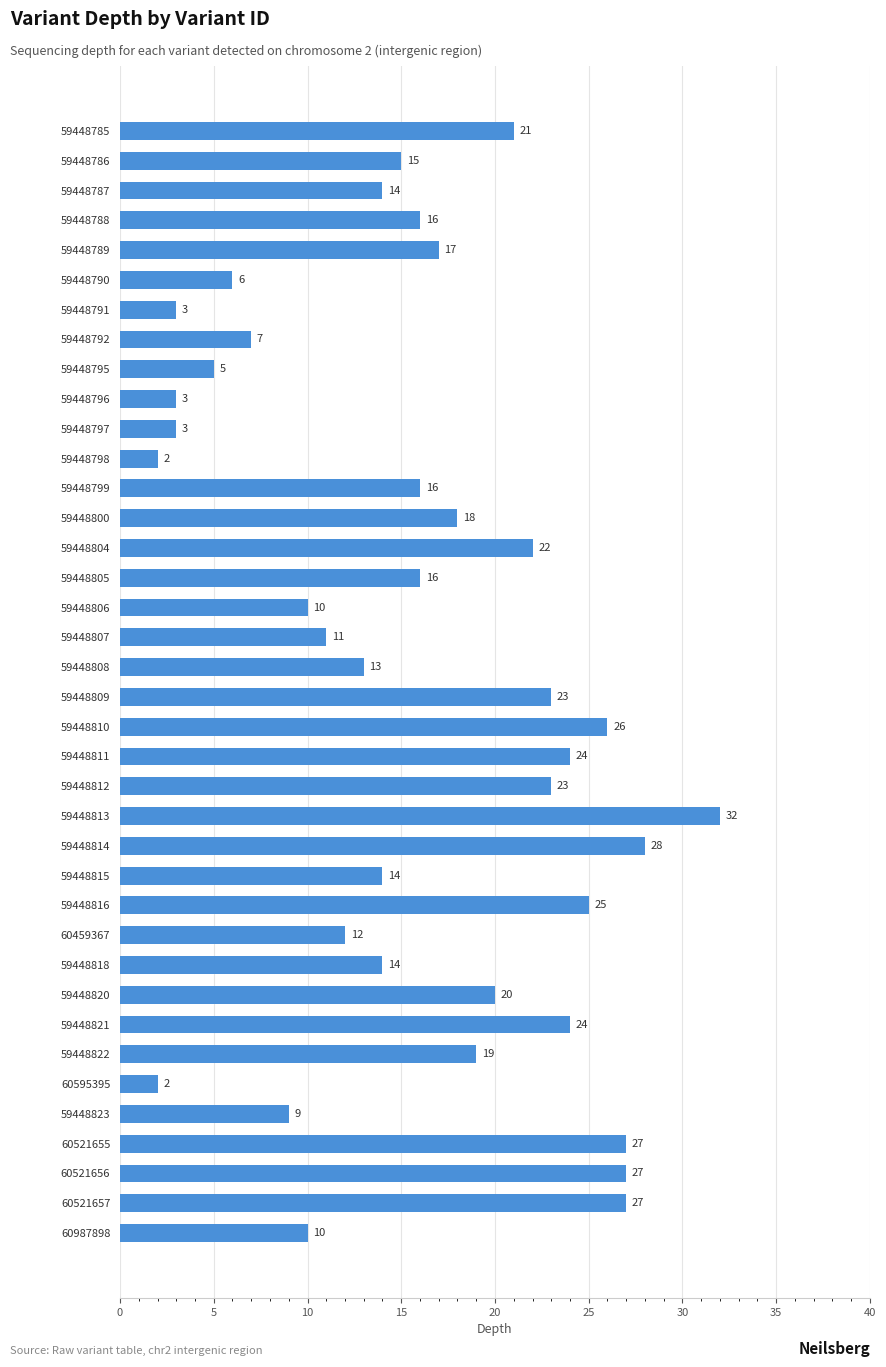

What is the label of the 28th bar from the top?

60459367